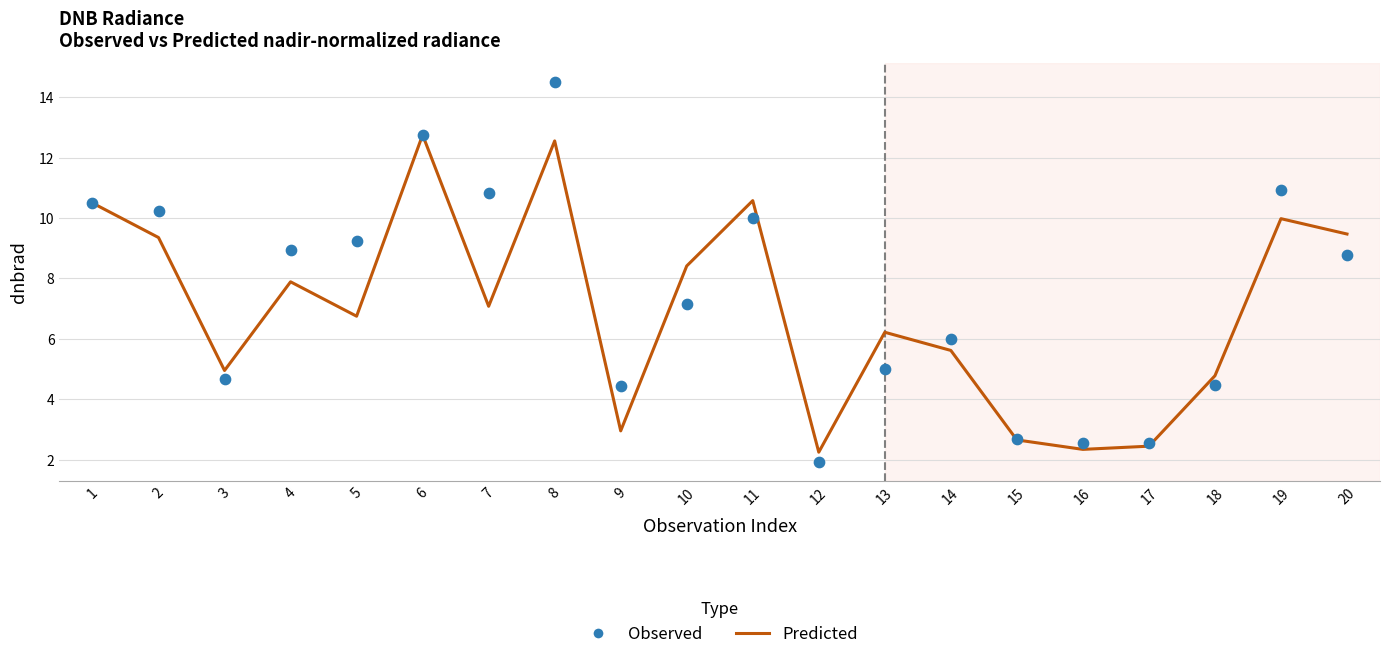

Which series has the largest Y range (max minus min)?

Observed